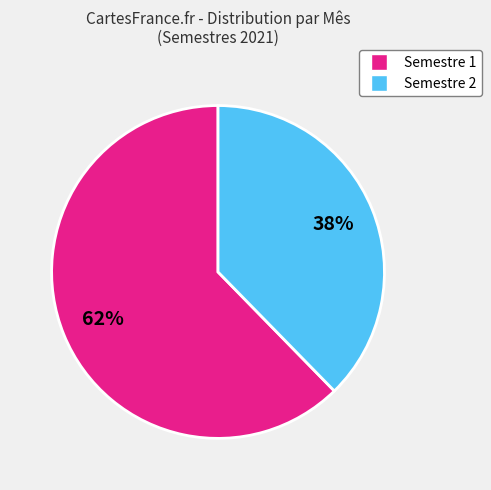

How many slices are in this pie chart?

2